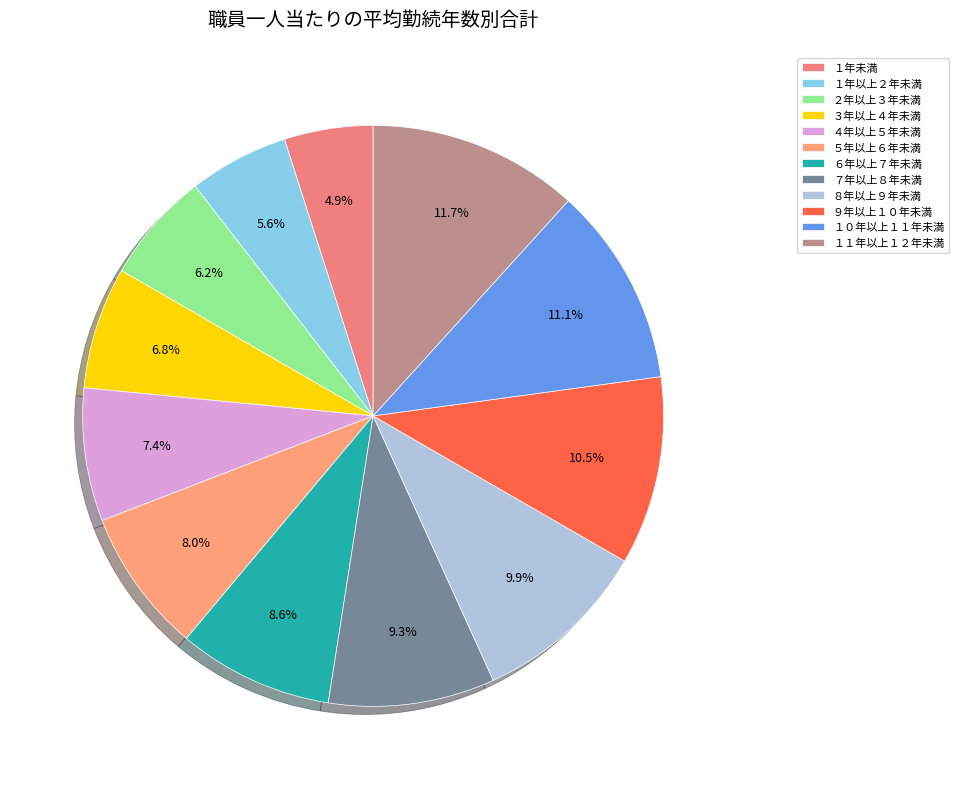

What portion of the pie excludes ２年以上３年未満?

93.8%